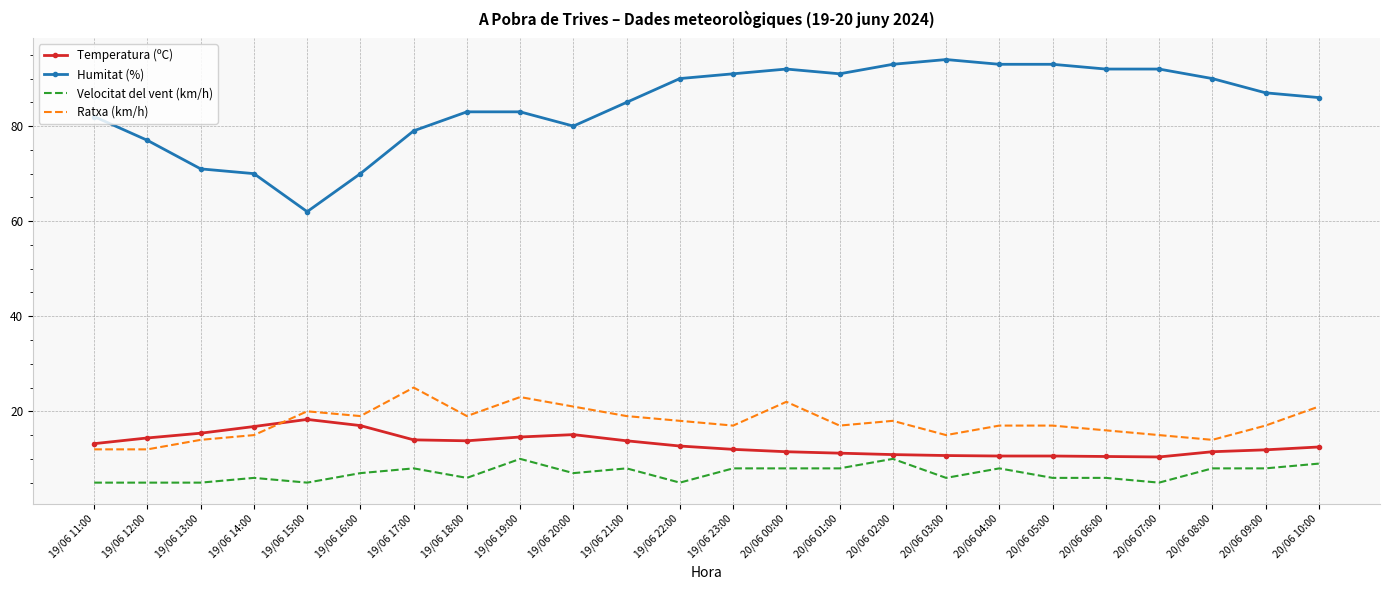

What is the maximum value for Ratxa (km/h)?

25.0